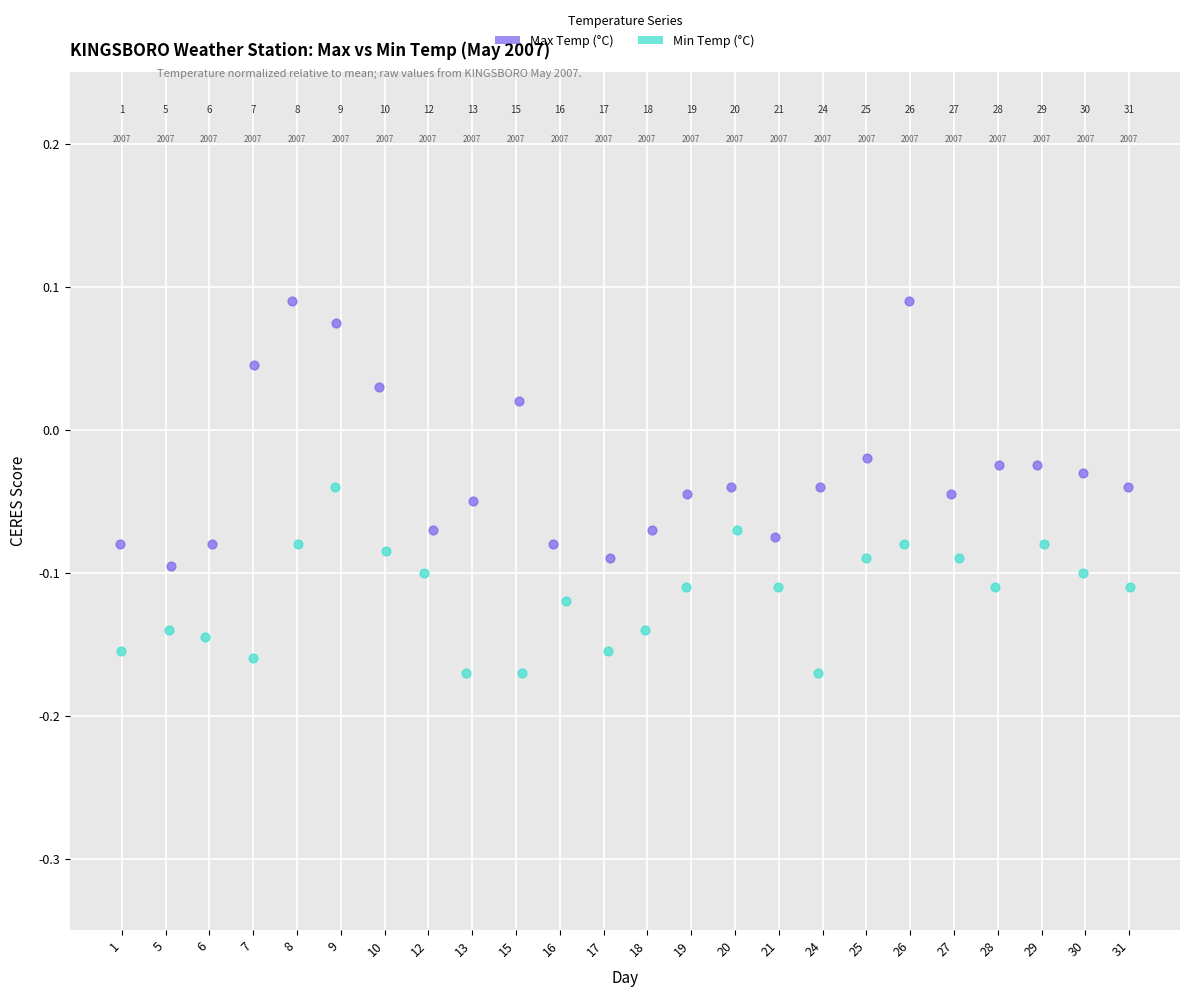

What are all the series names shown in the legend?

Max Temp (°C), Min Temp (°C)